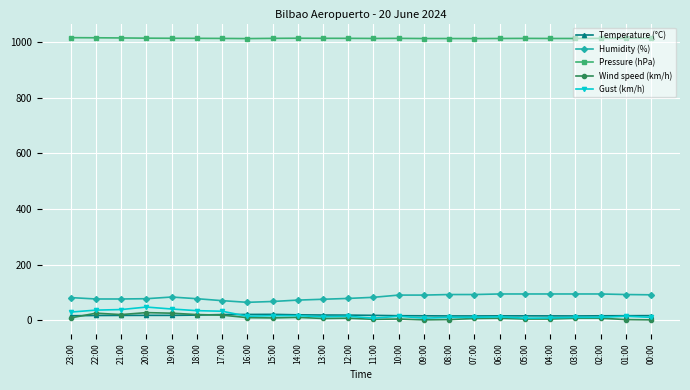

True or false: Pressure (hPa) and Temperature (°C) cross at least once.

False